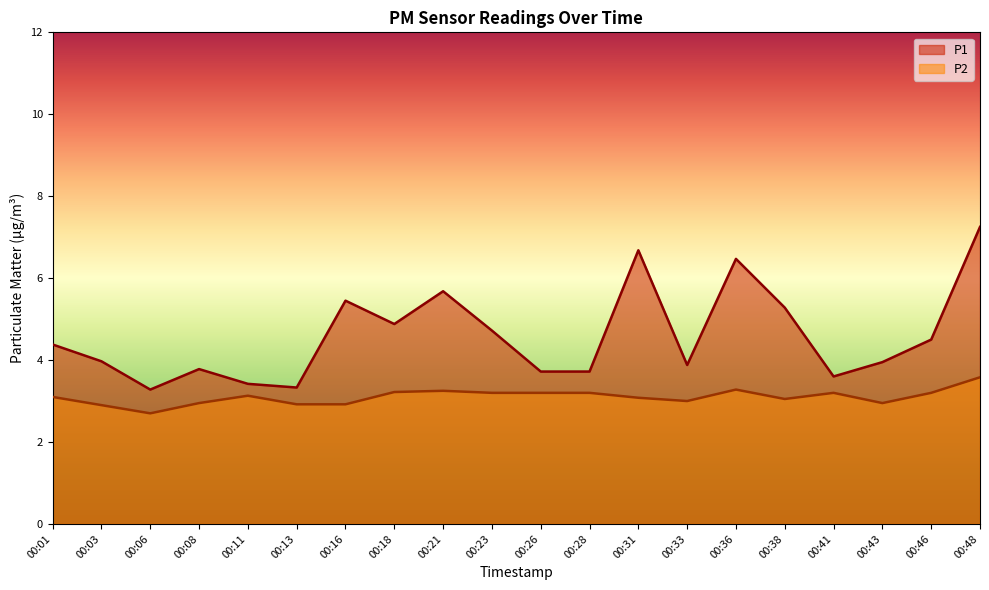

Which series has the largest range (max minus min)?

P1